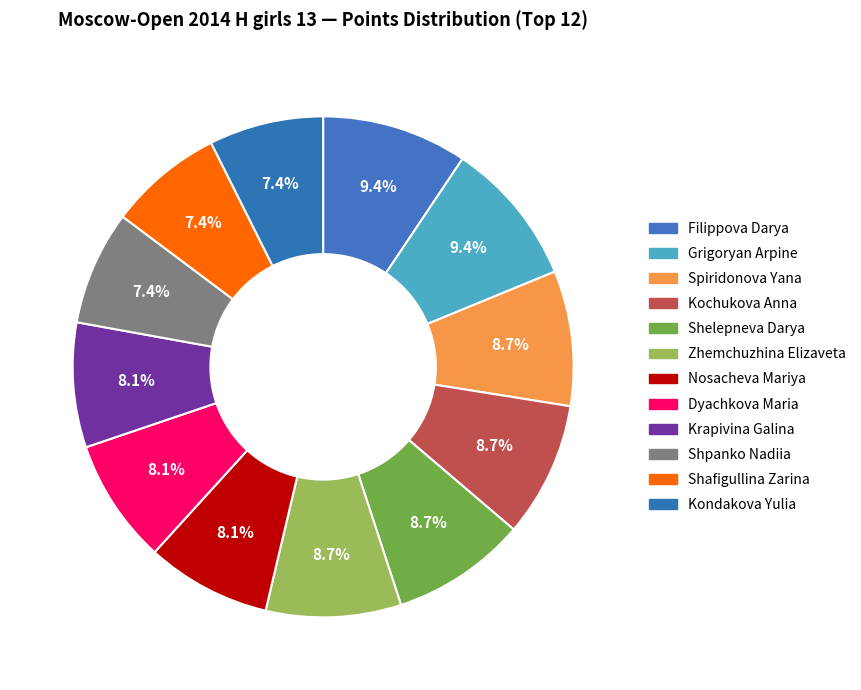

How many segments does this pie chart have?

12